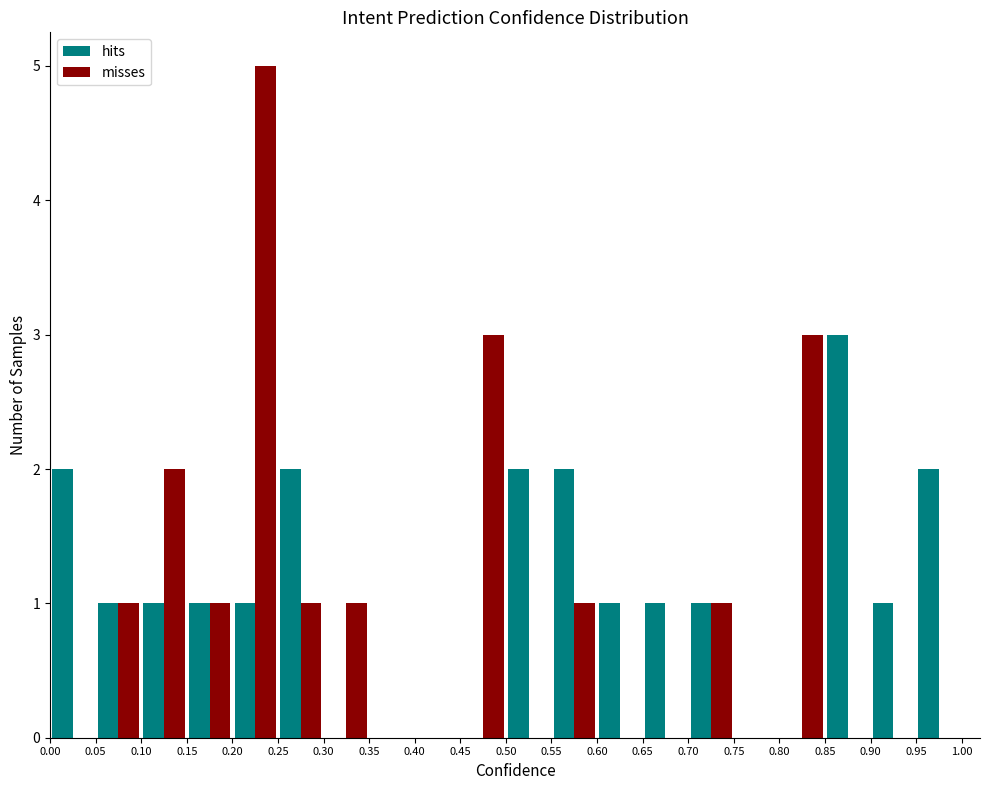

In the misses series, which range on the x-axis has the tallest bar?

0.20 to 0.25